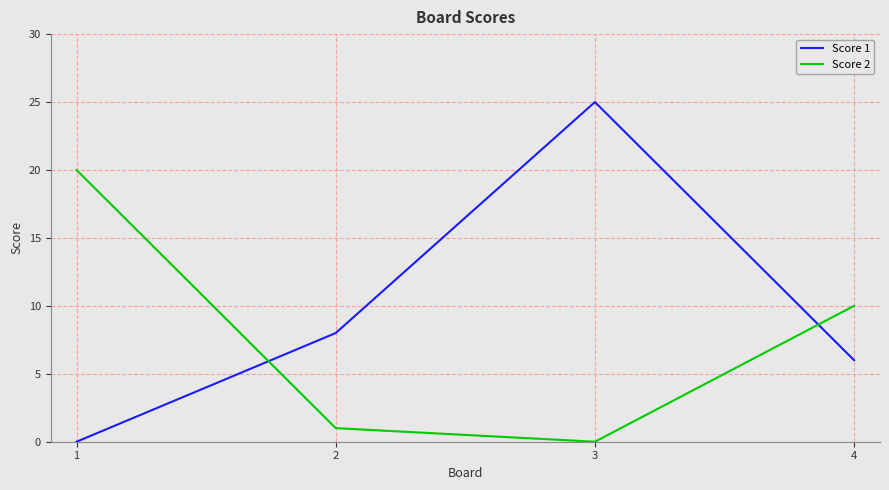

Does the chart display data point markers on the line(s)?

No